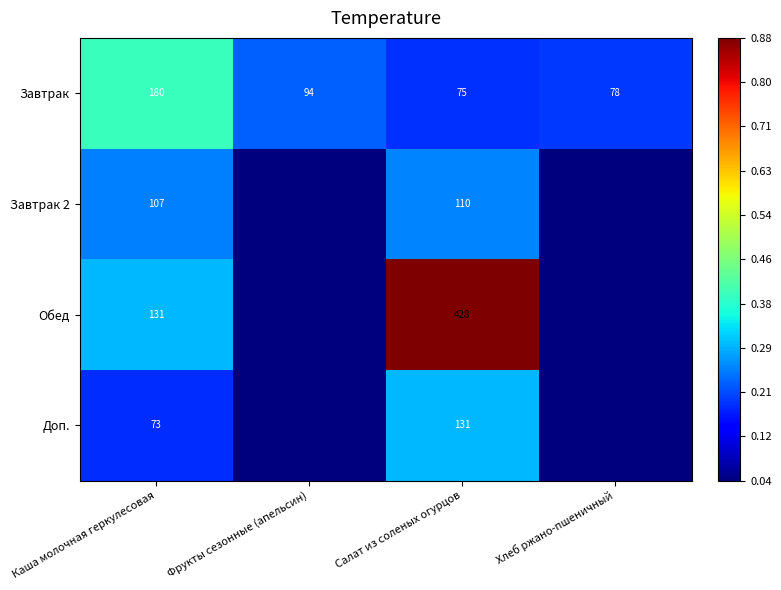

At Салат из соленых огурцов, list the series in order from smallest to largest.

Завтрак, Завтрак 2, Доп., Обед